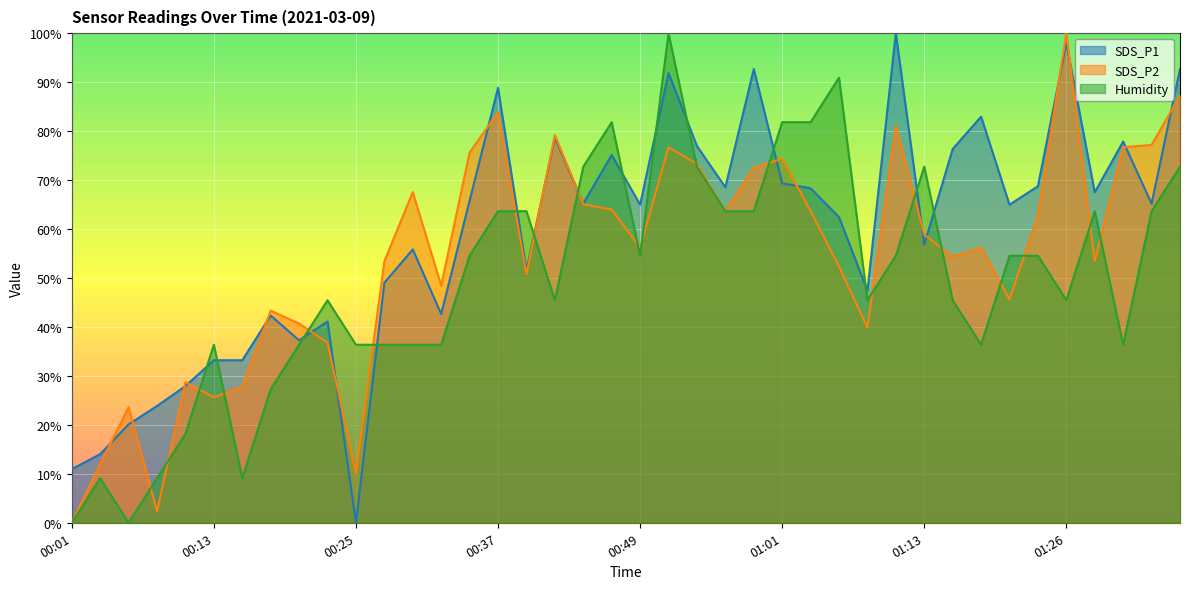

Rank the series by their maximum value, from lowest to highest.

SDS_P1, SDS_P2, Humidity